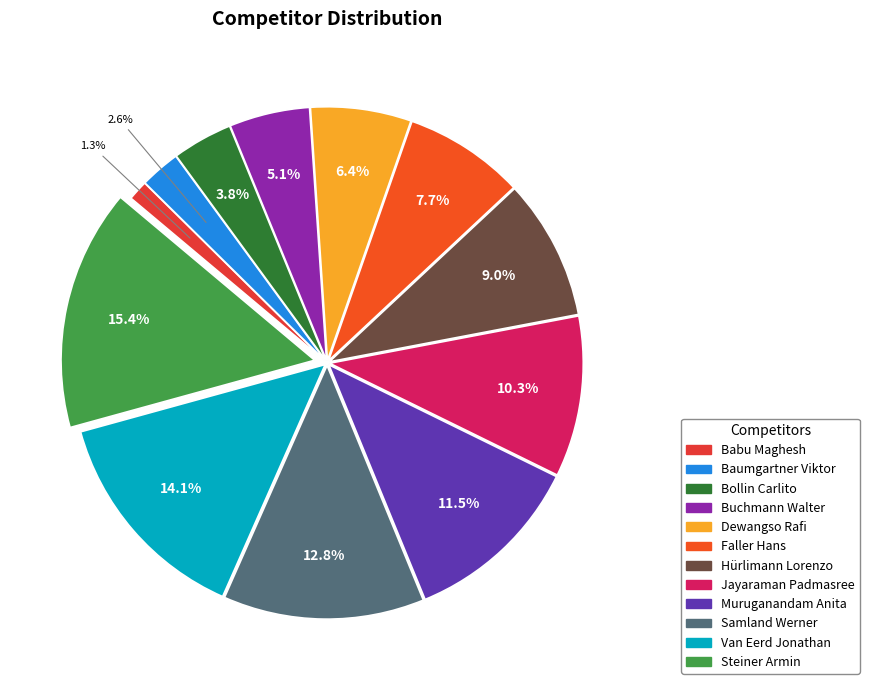

Does Baumgartner Viktor represent more than half of the total?

No